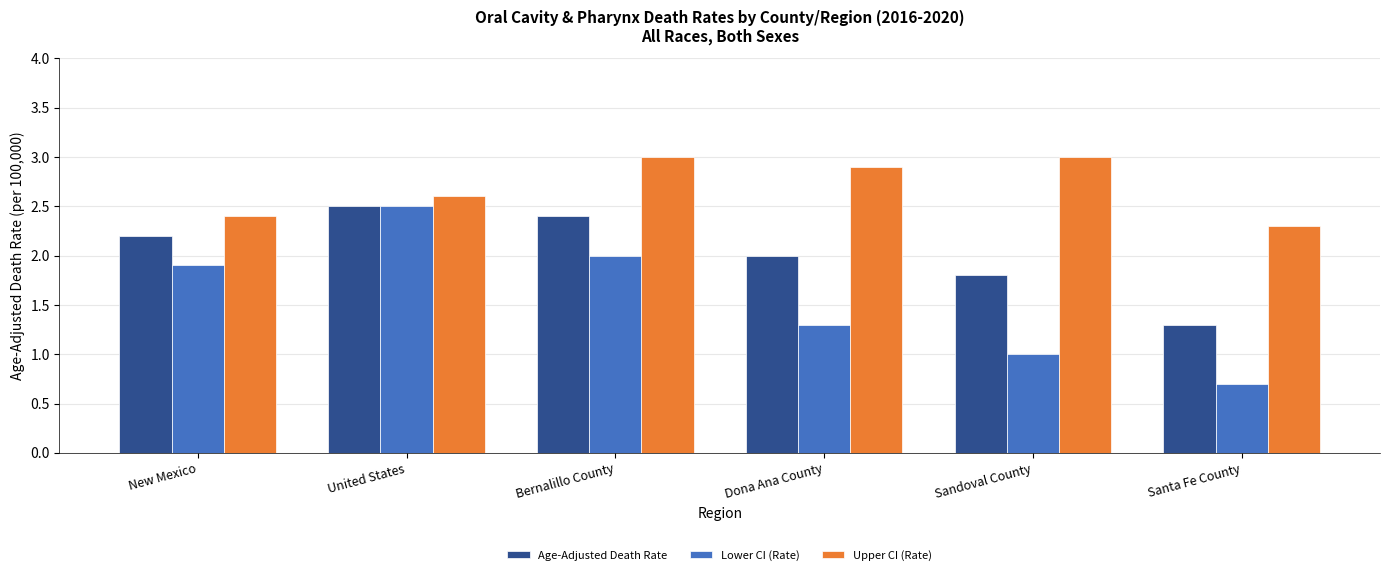

At Santa Fe County, list the series in order from smallest to largest.

Lower CI (Rate), Age-Adjusted Death Rate, Upper CI (Rate)